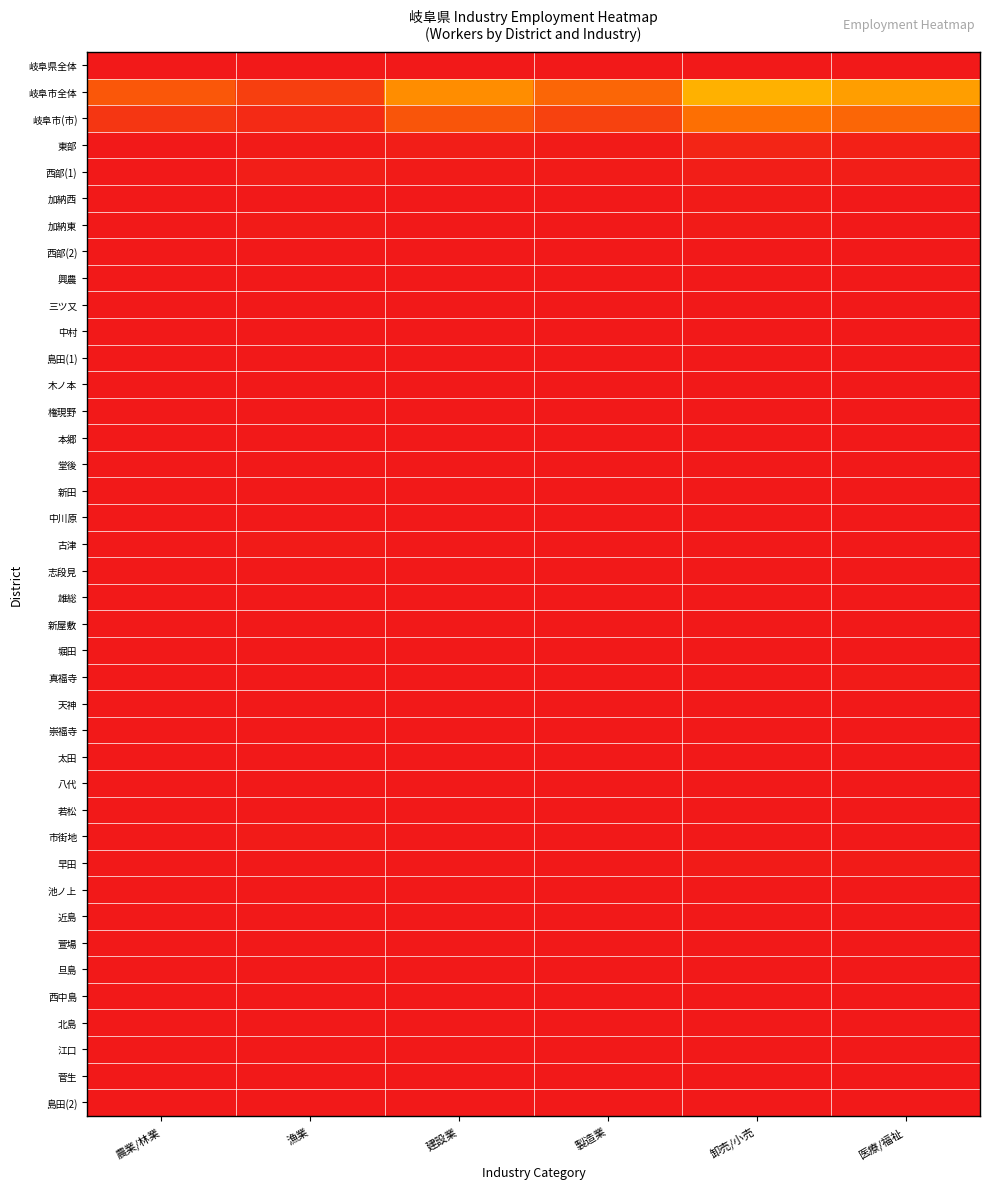

Reading left to right, extract all data points from this chart.

岐阜県全体: 農業/林業=1.0	漁業=1.0	建設業=1.0	製造業=1.0	卸売/小売=1.0	医療/福祉=1.0
岐阜市全体: 農業/林業=0.1	漁業=0.1	建設業=0.2	製造業=0.1	卸売/小売=0.2	医療/福祉=0.2
岐阜市(市): 農業/林業=0.0	漁業=0.0	建設業=0.1	製造業=0.1	卸売/小売=0.1	医療/福祉=0.1
東部: 農業/林業=0.0	漁業=0.0	建設業=0.0	製造業=0.0	卸売/小売=0.0	医療/福祉=0.0
西部(1): 農業/林業=0.0	漁業=0.0	建設業=0.0	製造業=0.0	卸売/小売=0.0	医療/福祉=0.0
加納西: 農業/林業=0.0	漁業=0.0	建設業=0.0	製造業=0.0	卸売/小売=0.0	医療/福祉=0.0
加納東: 農業/林業=0.0	漁業=0.0	建設業=0.0	製造業=0.0	卸売/小売=0.0	医療/福祉=0.0
西部(2): 農業/林業=0.0	漁業=0.0	建設業=0.0	製造業=0.0	卸売/小売=0.0	医療/福祉=0.0
興農: 農業/林業=0.0	漁業=0.0	建設業=0.0	製造業=0.0	卸売/小売=0.0	医療/福祉=0.0
三ツ又: 農業/林業=0.0	漁業=0.0	建設業=0.0	製造業=0.0	卸売/小売=0.0	医療/福祉=0.0
中村: 農業/林業=0.0	漁業=0.0	建設業=0.0	製造業=0.0	卸売/小売=0.0	医療/福祉=0.0
島田(1): 農業/林業=0.0	漁業=0.0	建設業=0.0	製造業=0.0	卸売/小売=0.0	医療/福祉=0.0
木ノ本: 農業/林業=0.0	漁業=0.0	建設業=0.0	製造業=0.0	卸売/小売=0.0	医療/福祉=0.0
権現野: 農業/林業=0.0	漁業=0.0	建設業=0.0	製造業=0.0	卸売/小売=0.0	医療/福祉=0.0
本郷: 農業/林業=0.0	漁業=0.0	建設業=0.0	製造業=0.0	卸売/小売=0.0	医療/福祉=0.0
堂後: 農業/林業=0.0	漁業=0.0	建設業=0.0	製造業=0.0	卸売/小売=0.0	医療/福祉=0.0
新田: 農業/林業=0.0	漁業=0.0	建設業=0.0	製造業=0.0	卸売/小売=0.0	医療/福祉=0.0
中川原: 農業/林業=0.0	漁業=0.0	建設業=0.0	製造業=0.0	卸売/小売=0.0	医療/福祉=0.0
古津: 農業/林業=0.0	漁業=0.0	建設業=0.0	製造業=0.0	卸売/小売=0.0	医療/福祉=0.0
志段見: 農業/林業=0.0	漁業=0.0	建設業=0.0	製造業=0.0	卸売/小売=0.0	医療/福祉=0.0
雄総: 農業/林業=0.0	漁業=0.0	建設業=0.0	製造業=0.0	卸売/小売=0.0	医療/福祉=0.0
新屋敷: 農業/林業=0.0	漁業=0.0	建設業=0.0	製造業=0.0	卸売/小売=0.0	医療/福祉=0.0
堀田: 農業/林業=0.0	漁業=0.0	建設業=0.0	製造業=0.0	卸売/小売=0.0	医療/福祉=0.0
真福寺: 農業/林業=0.0	漁業=0.0	建設業=0.0	製造業=0.0	卸売/小売=0.0	医療/福祉=0.0
天神: 農業/林業=0.0	漁業=0.0	建設業=0.0	製造業=0.0	卸売/小売=0.0	医療/福祉=0.0
崇福寺: 農業/林業=0.0	漁業=0.0	建設業=0.0	製造業=0.0	卸売/小売=0.0	医療/福祉=0.0
太田: 農業/林業=0.0	漁業=0.0	建設業=0.0	製造業=0.0	卸売/小売=0.0	医療/福祉=0.0
八代: 農業/林業=0.0	漁業=0.0	建設業=0.0	製造業=0.0	卸売/小売=0.0	医療/福祉=0.0
若松: 農業/林業=0.0	漁業=0.0	建設業=0.0	製造業=0.0	卸売/小売=0.0	医療/福祉=0.0
市街地: 農業/林業=0.0	漁業=0.0	建設業=0.0	製造業=0.0	卸売/小売=0.0	医療/福祉=0.0
早田: 農業/林業=0.0	漁業=0.0	建設業=0.0	製造業=0.0	卸売/小売=0.0	医療/福祉=0.0
池ノ上: 農業/林業=0.0	漁業=0.0	建設業=0.0	製造業=0.0	卸売/小売=0.0	医療/福祉=0.0
近島: 農業/林業=0.0	漁業=0.0	建設業=0.0	製造業=0.0	卸売/小売=0.0	医療/福祉=0.0
萱場: 農業/林業=0.0	漁業=0.0	建設業=0.0	製造業=0.0	卸売/小売=0.0	医療/福祉=0.0
旦島: 農業/林業=0.0	漁業=0.0	建設業=0.0	製造業=0.0	卸売/小売=0.0	医療/福祉=0.0
西中島: 農業/林業=0.0	漁業=0.0	建設業=0.0	製造業=0.0	卸売/小売=0.0	医療/福祉=0.0
北島: 農業/林業=0.0	漁業=0.0	建設業=0.0	製造業=0.0	卸売/小売=0.0	医療/福祉=0.0
江口: 農業/林業=0.0	漁業=0.0	建設業=0.0	製造業=0.0	卸売/小売=0.0	医療/福祉=0.0
菅生: 農業/林業=0.0	漁業=0.0	建設業=0.0	製造業=0.0	卸売/小売=0.0	医療/福祉=0.0
島田(2): 農業/林業=0.0	漁業=0.0	建設業=0.0	製造業=0.0	卸売/小売=0.0	医療/福祉=0.0